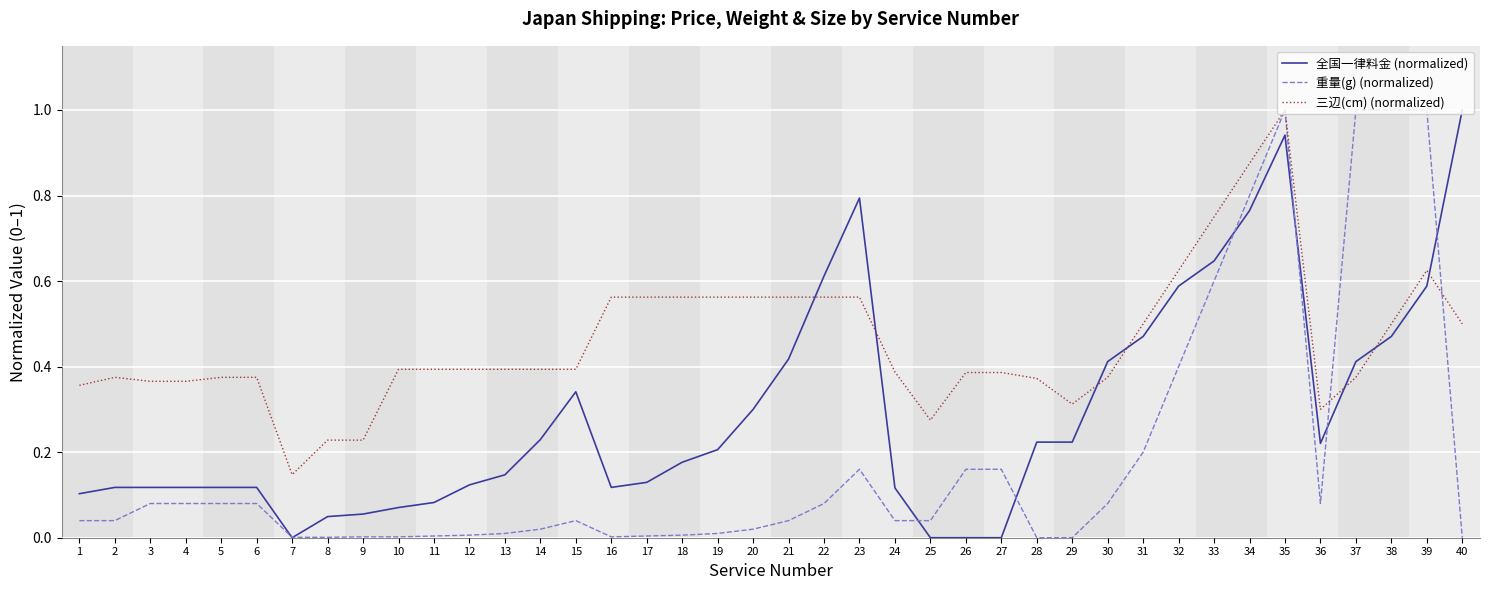

Which series ends up on top after the final intersection of 三辺(cm) (normalized) and 全国一律料金 (normalized)?

全国一律料金 (normalized)